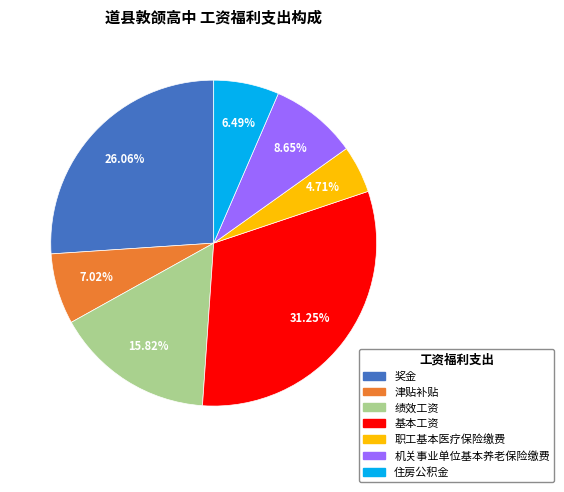

What percentage is the 基本工资 slice, to the nearest percent?

31%